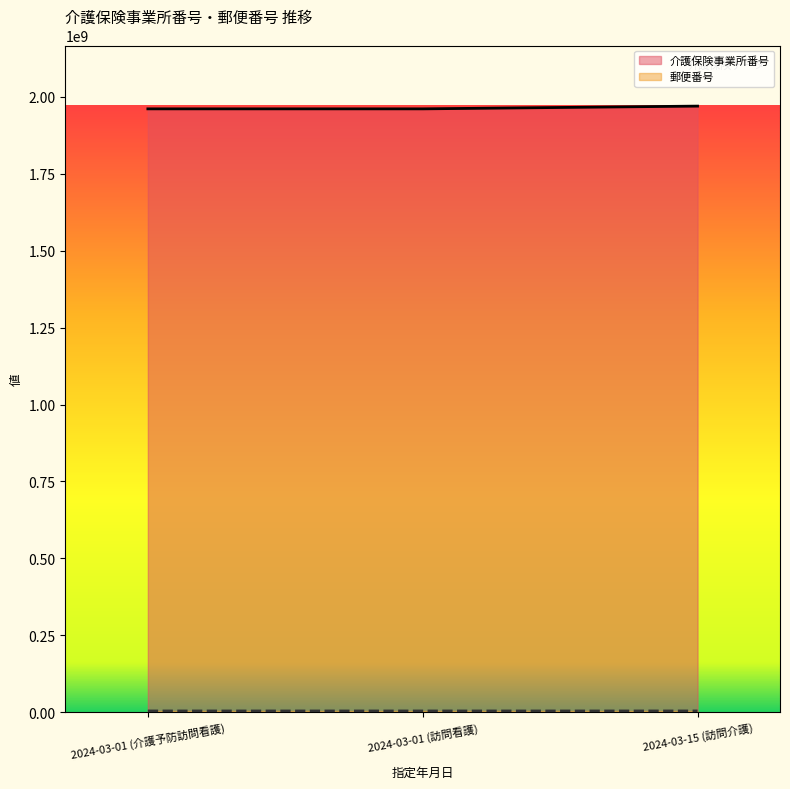

What are all the series names shown in the legend?

介護保険事業所番号, 郵便番号